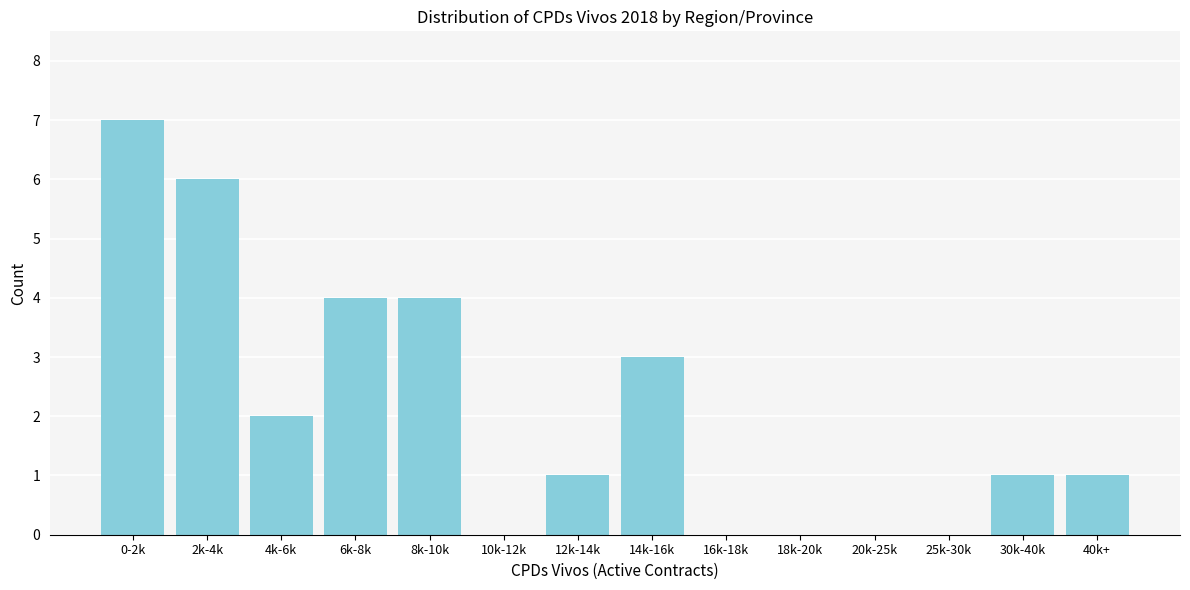

Reading left to right, what are all the values shown in this chart?

0-2k=7	2k-4k=6	4k-6k=2	6k-8k=4	8k-10k=4	10k-12k=0	12k-14k=1	14k-16k=3	16k-18k=0	18k-20k=0	20k-25k=0	25k-30k=0	30k-40k=1	40k+=1